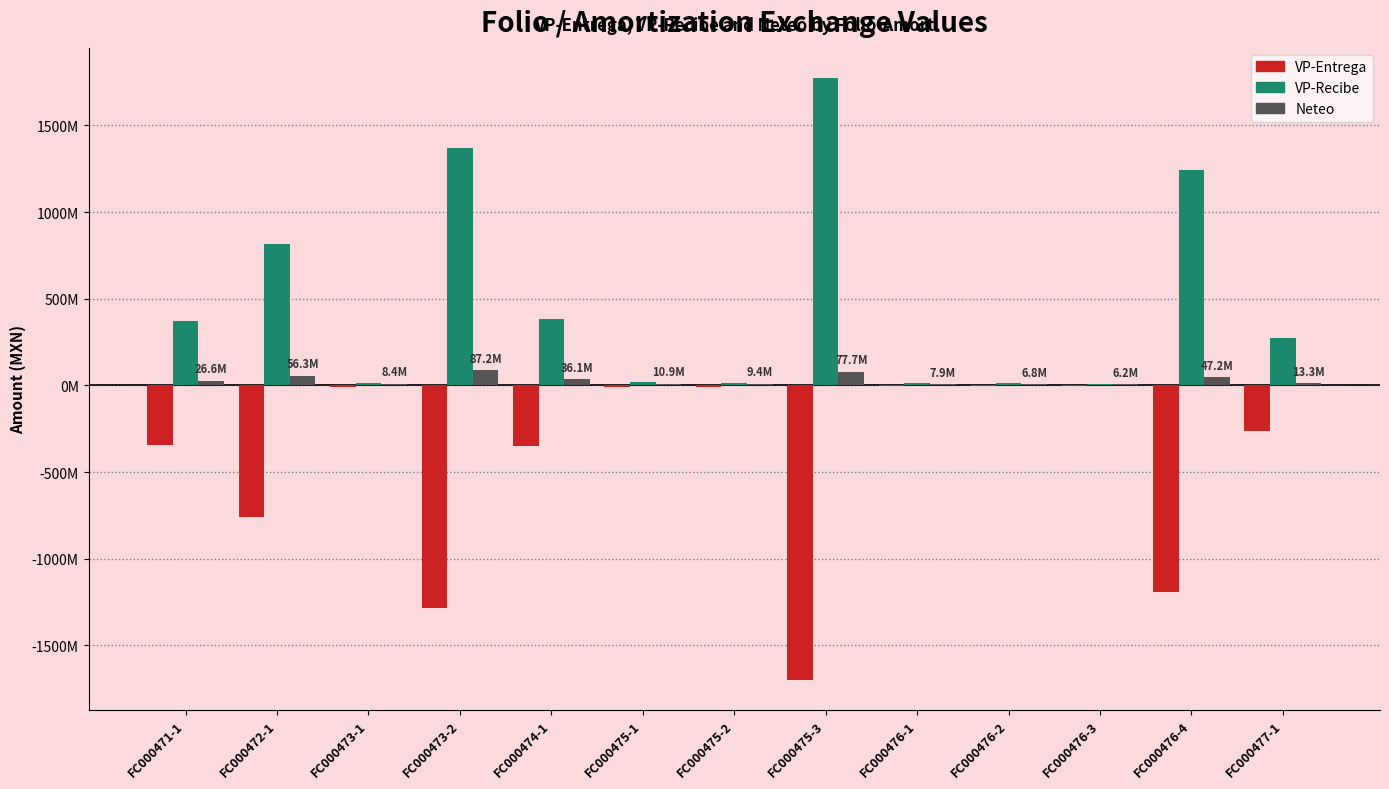

What is the difference between the Neteo values at FC000476-2 and FC000471-1?

19816441.6